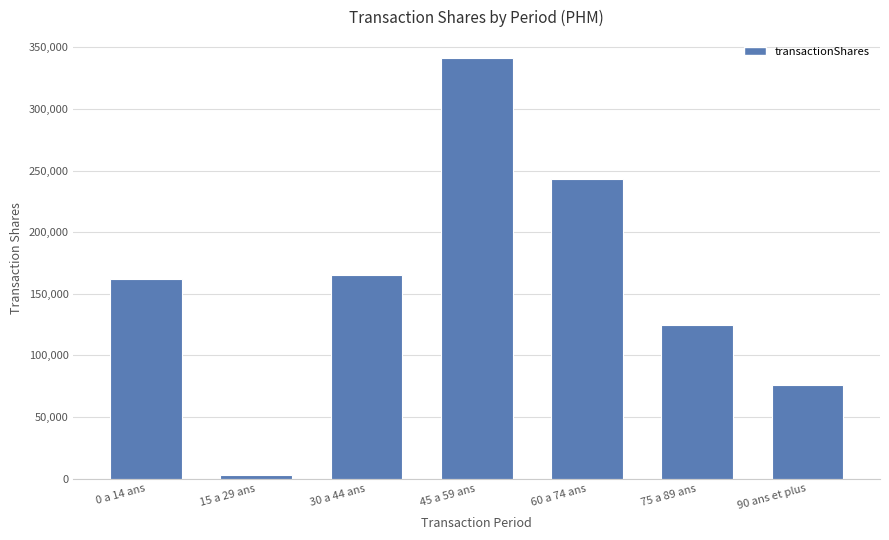

At which label is the value closest to 172111?

30 a 44 ans